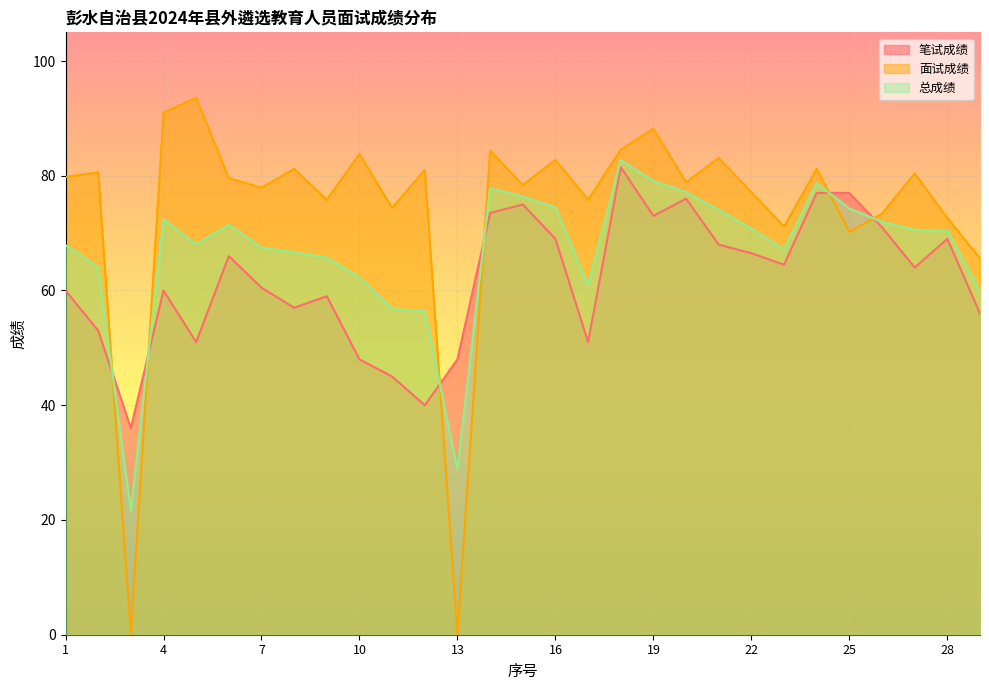

How many series are shown in this chart?

3